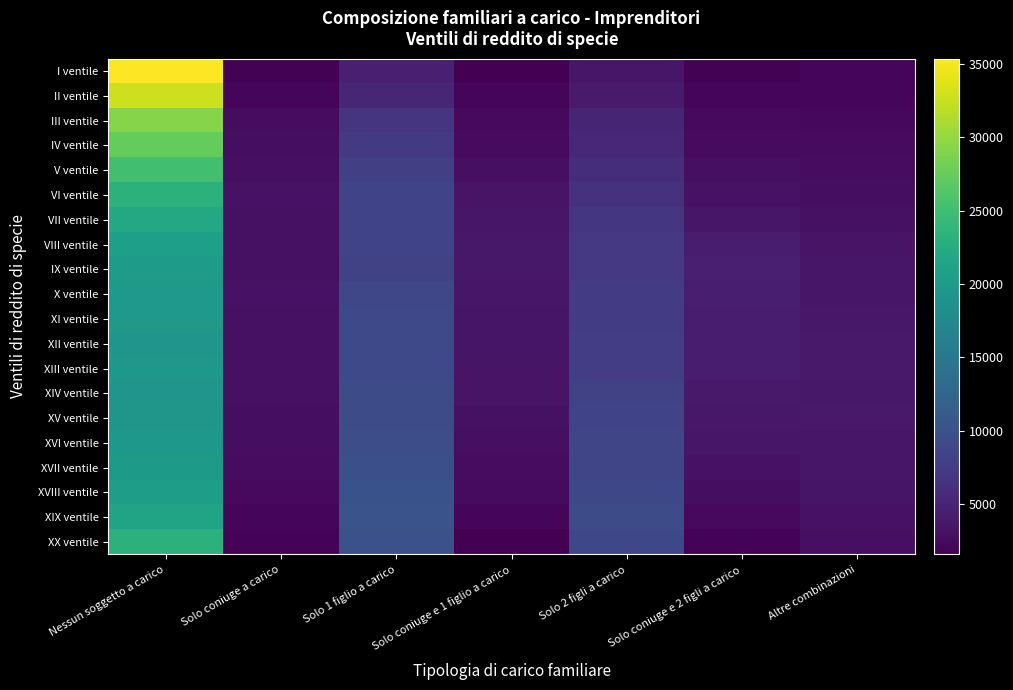

At which category does the chart reach its minimum across all series?

Solo coniuge e 1 figlio a carico